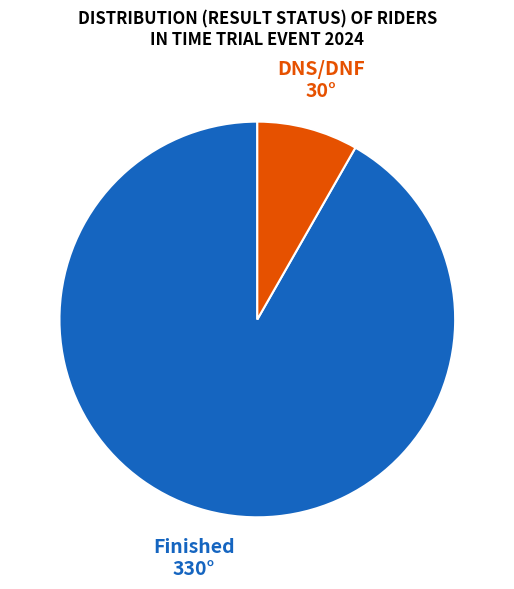

Count the number of slices in the pie.

2